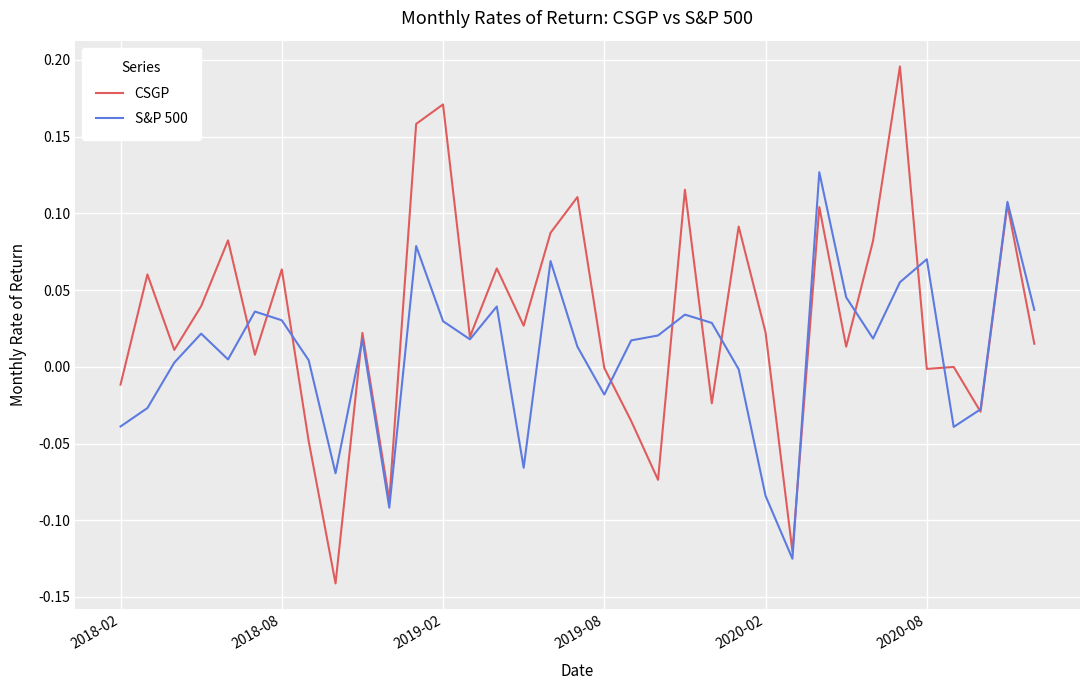

What is the sum of all S&P 500 values?

0.3